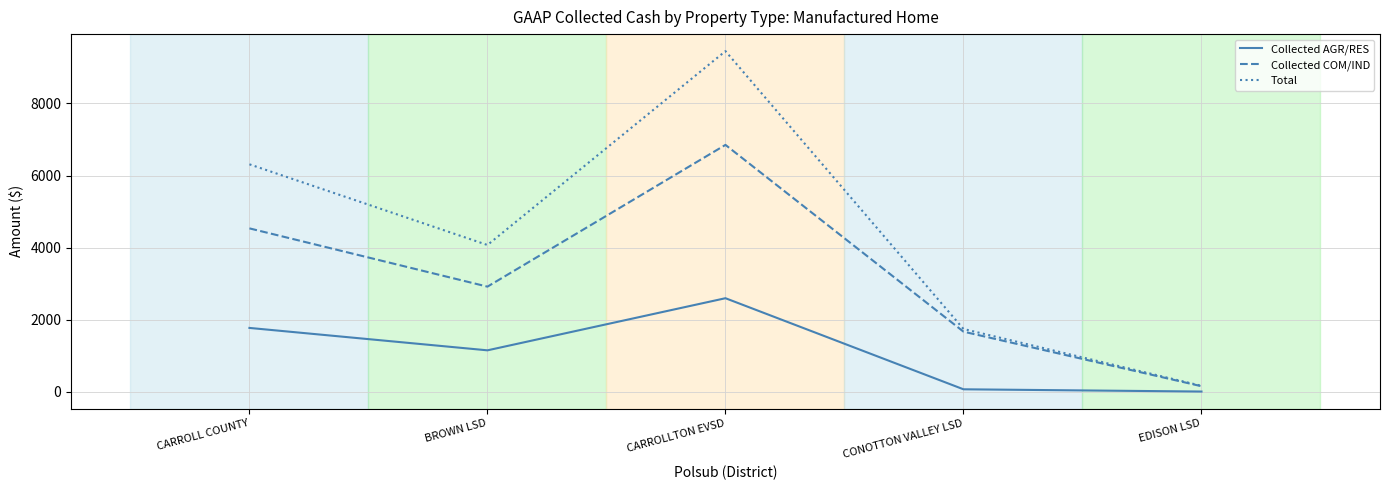

Between BROWN LSD and EDISON LSD, which series saw the biggest shift?

Total